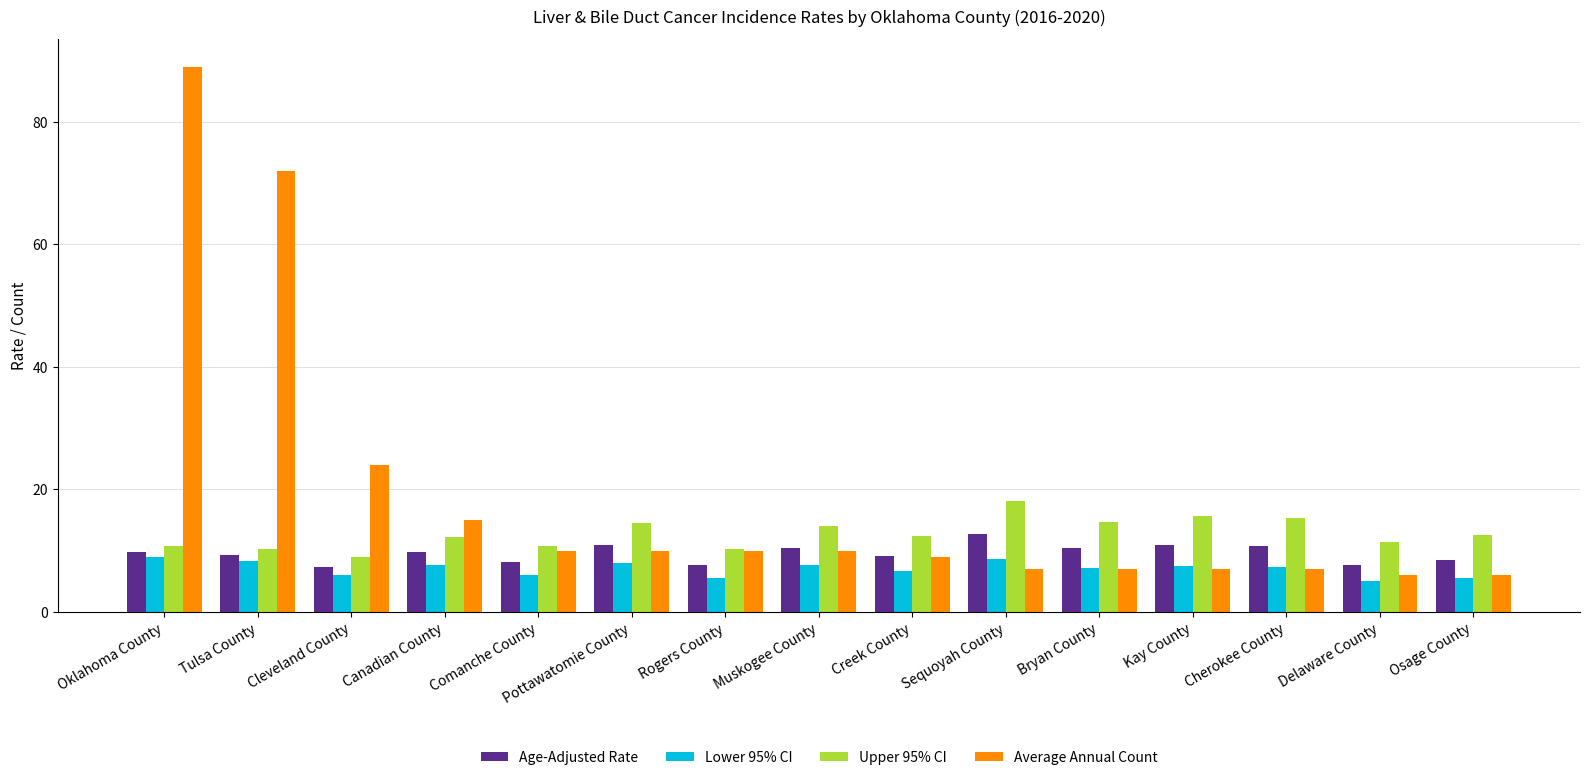

Which series changed the most between Cleveland County and Muskogee County?

Average Annual Count